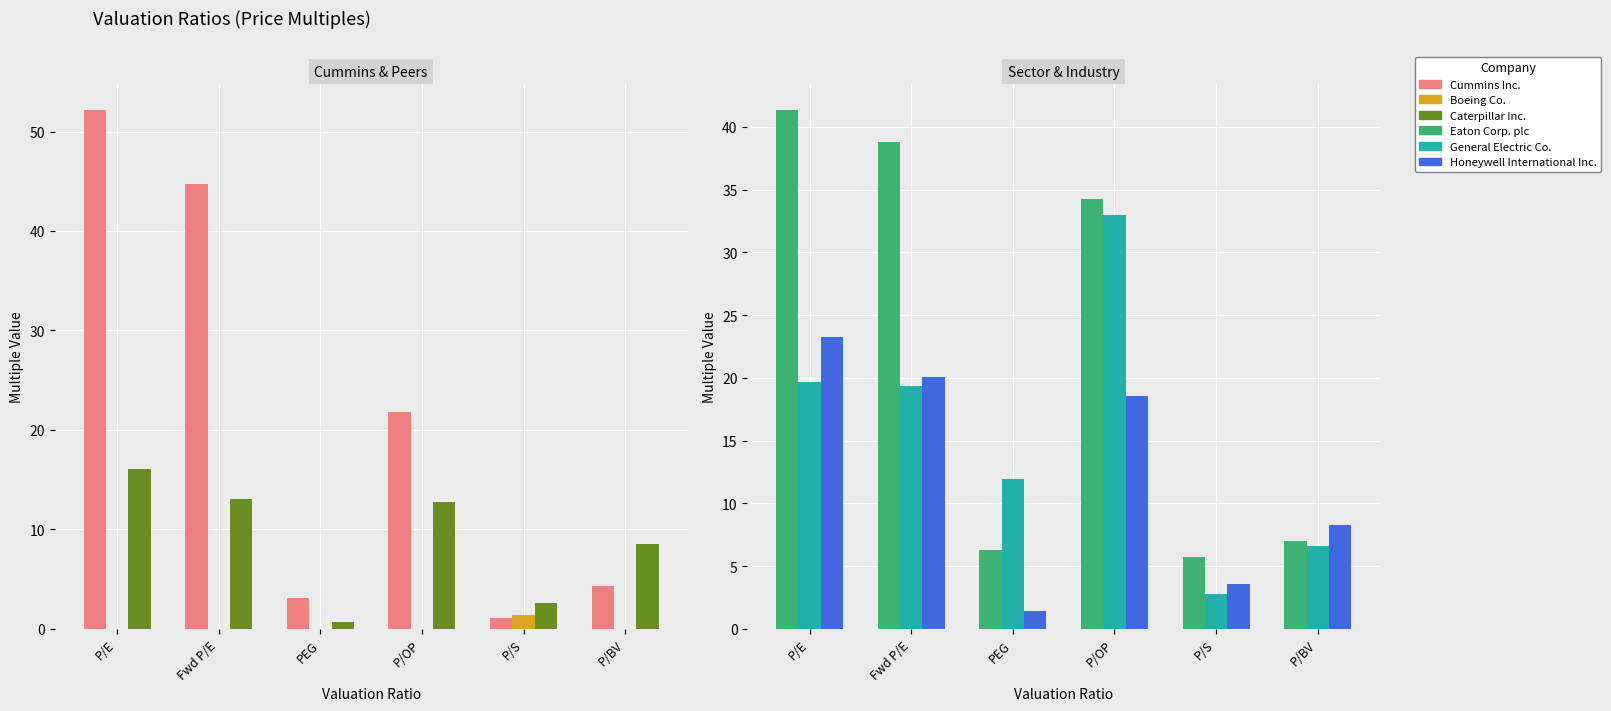

What is the label of the 5th bar from the left?

P/S